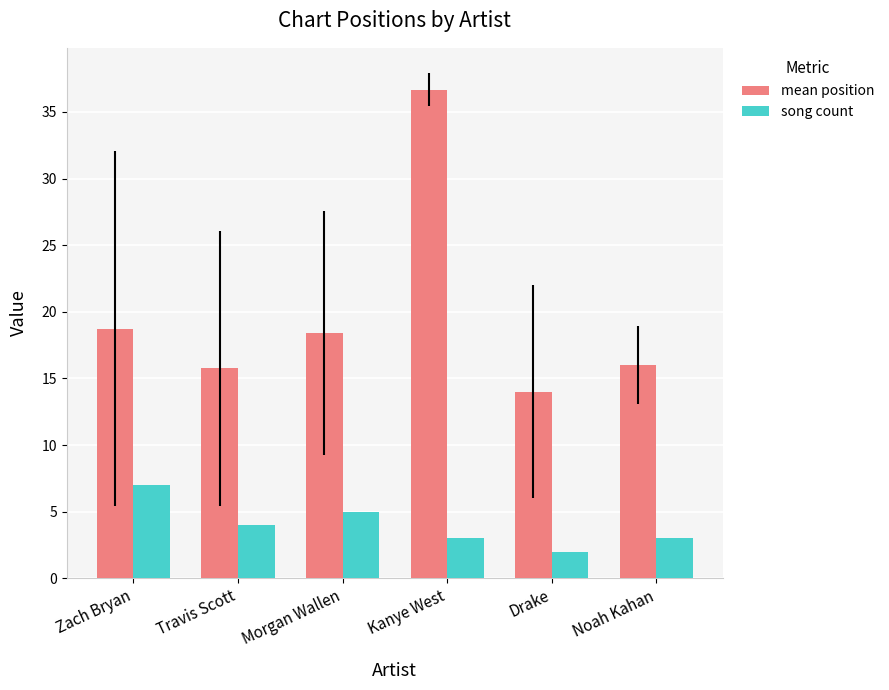

Reading left to right, list all the values displayed in this chart.

mean position: 18.7	15.8	18.4	36.7	14.0	16.0
song count: 7.0	4.0	5.0	3.0	2.0	3.0